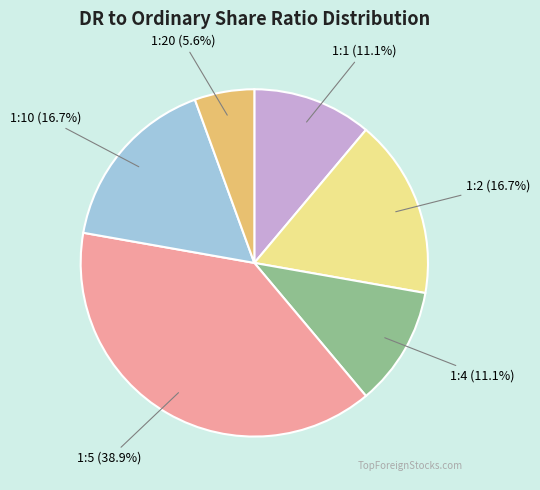

To the nearest percent, what percentage of the pie is 1:5?

39%